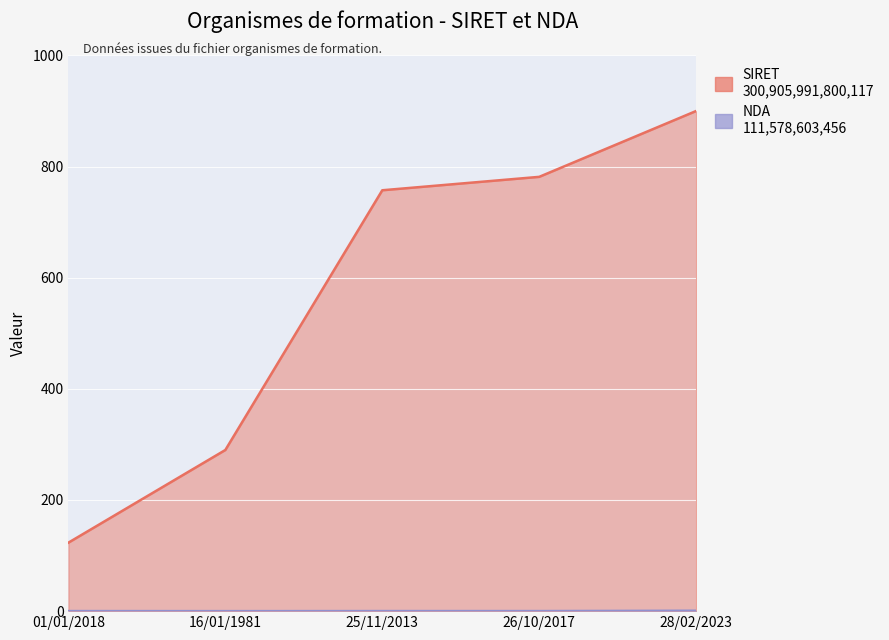

What is the average value of the SIRET series?

570.4